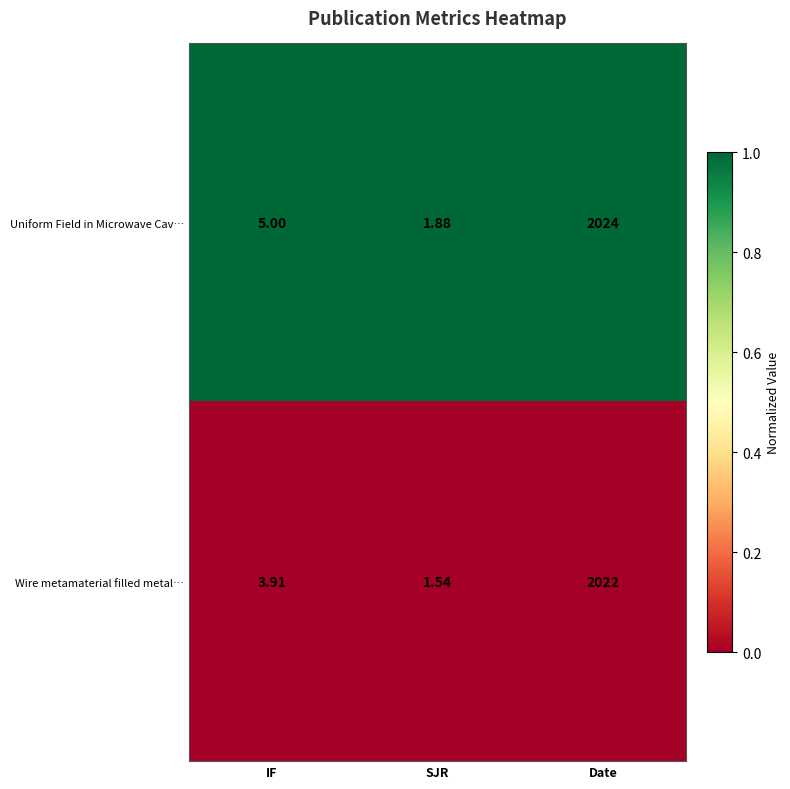

Rank the series by their maximum value, from highest to lowest.

Uniform Field in Microwave Cav…, Wire metamaterial filled metal…